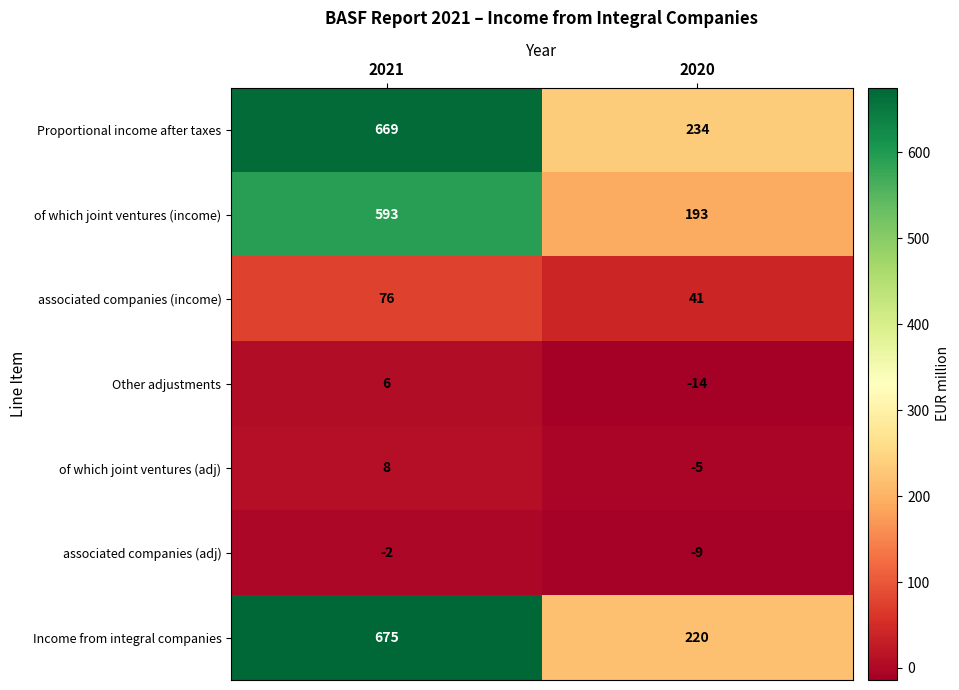

Between 2021 and 2020, which series saw the biggest shift?

Income from integral companies